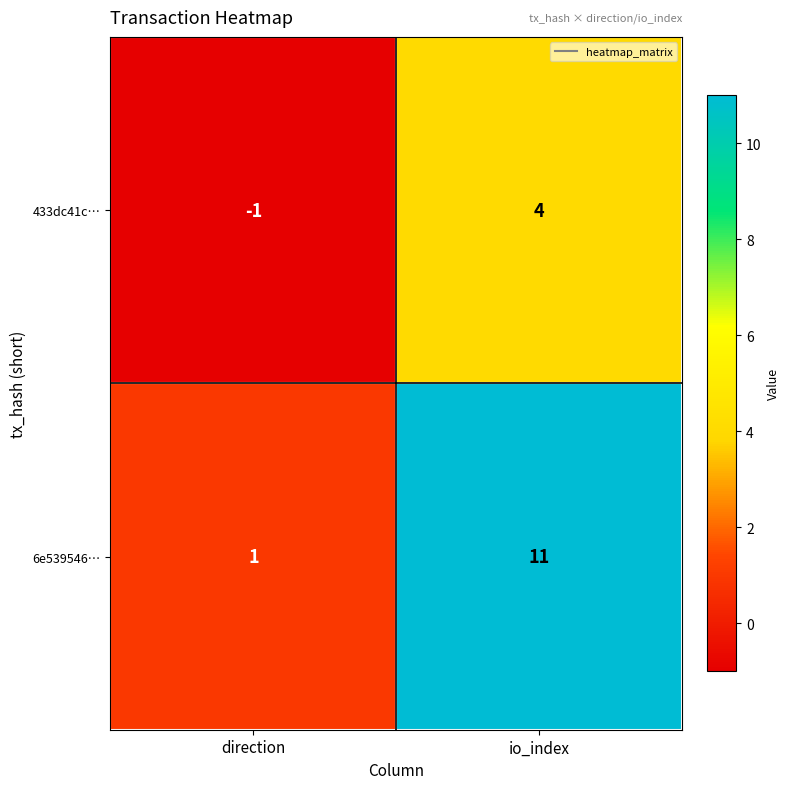

Reading left to right, what are all the values shown in this chart?

433dc41c…: -1	4
6e539546…: 1	11